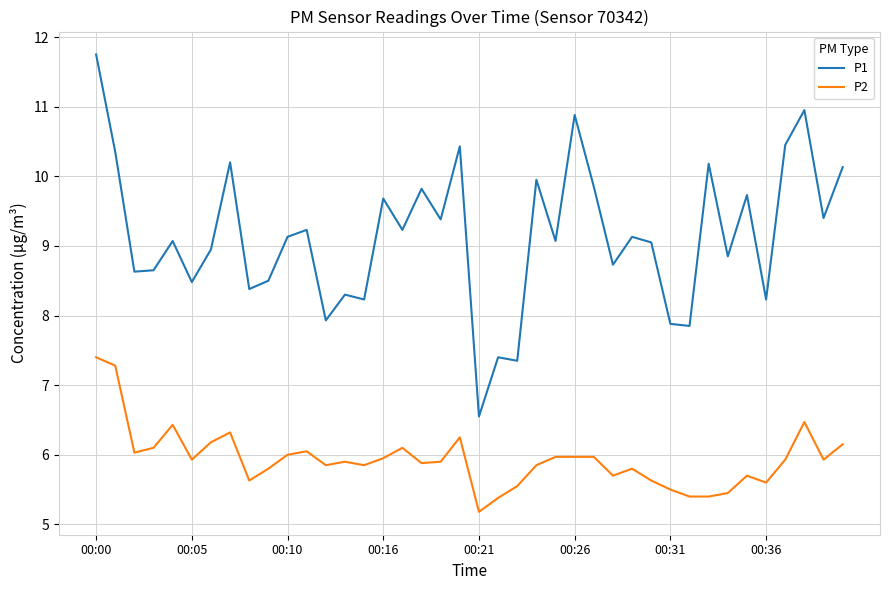

Rank the series by their maximum value, from highest to lowest.

P1, P2